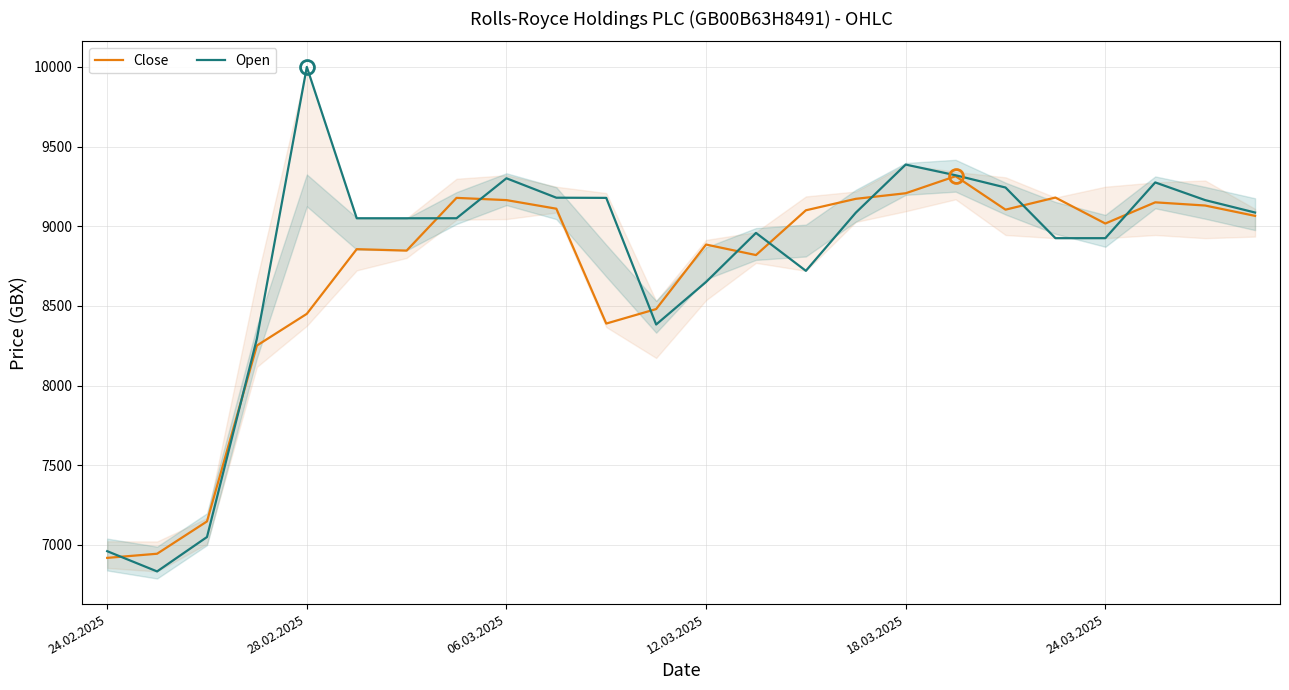

What is the total value across all series at 24.02.2025?

13878